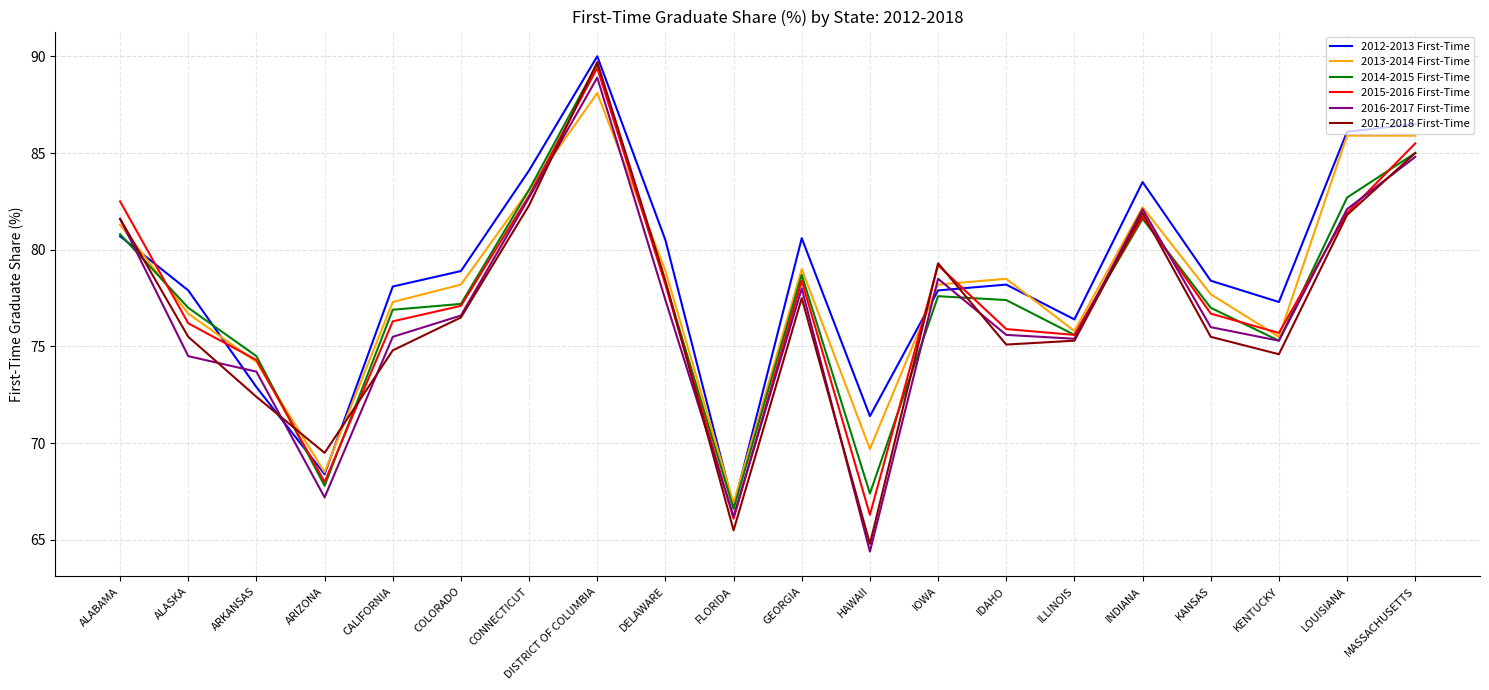

Is the value of 2013-2014 First-Time at ARIZONA greater than the value of 2014-2015 First-Time at CALIFORNIA?

No